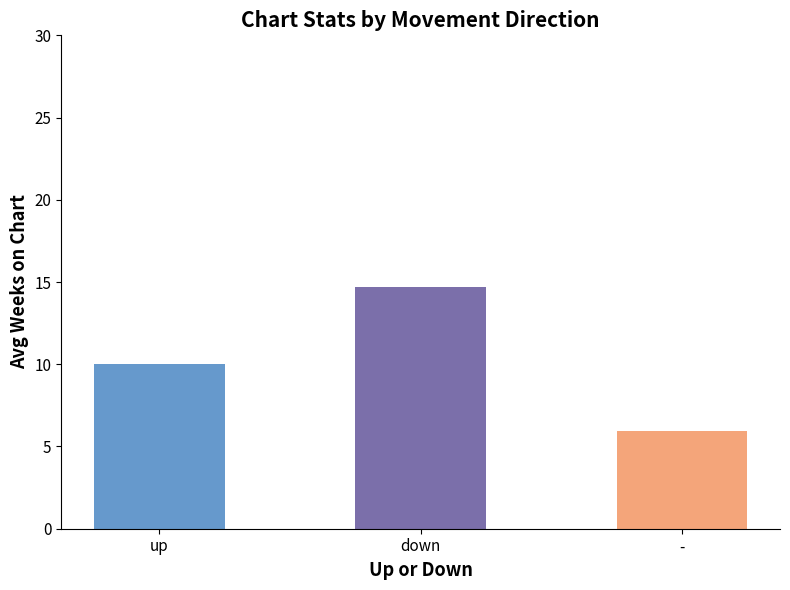

The value of Avg Weeks on Chart at up is 19.0. True or false?

False